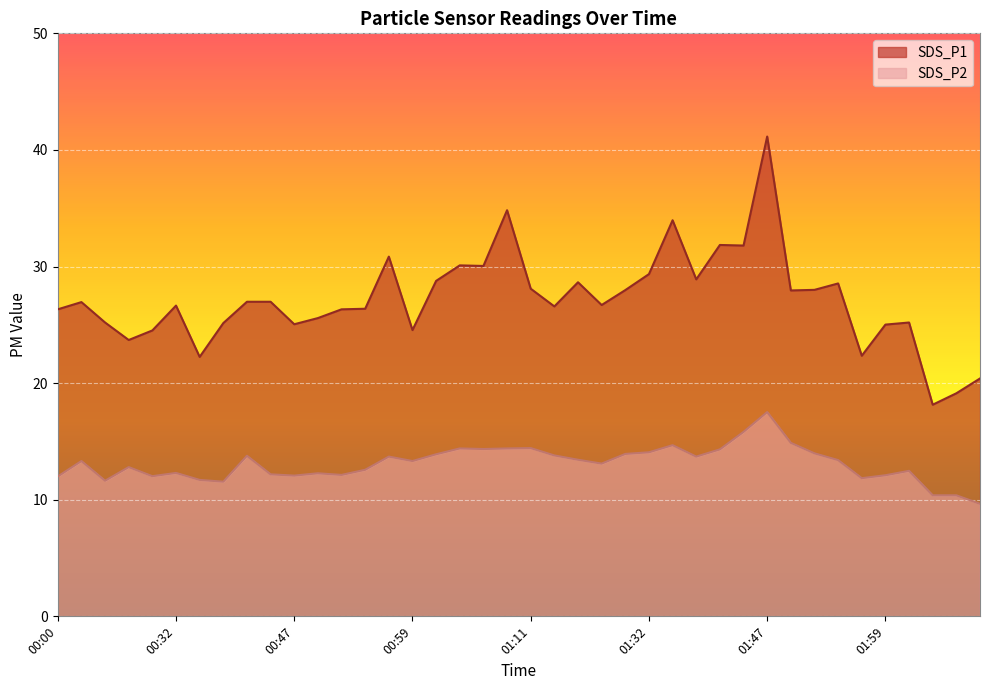

At how many categories does at least one series exceed 18?

40